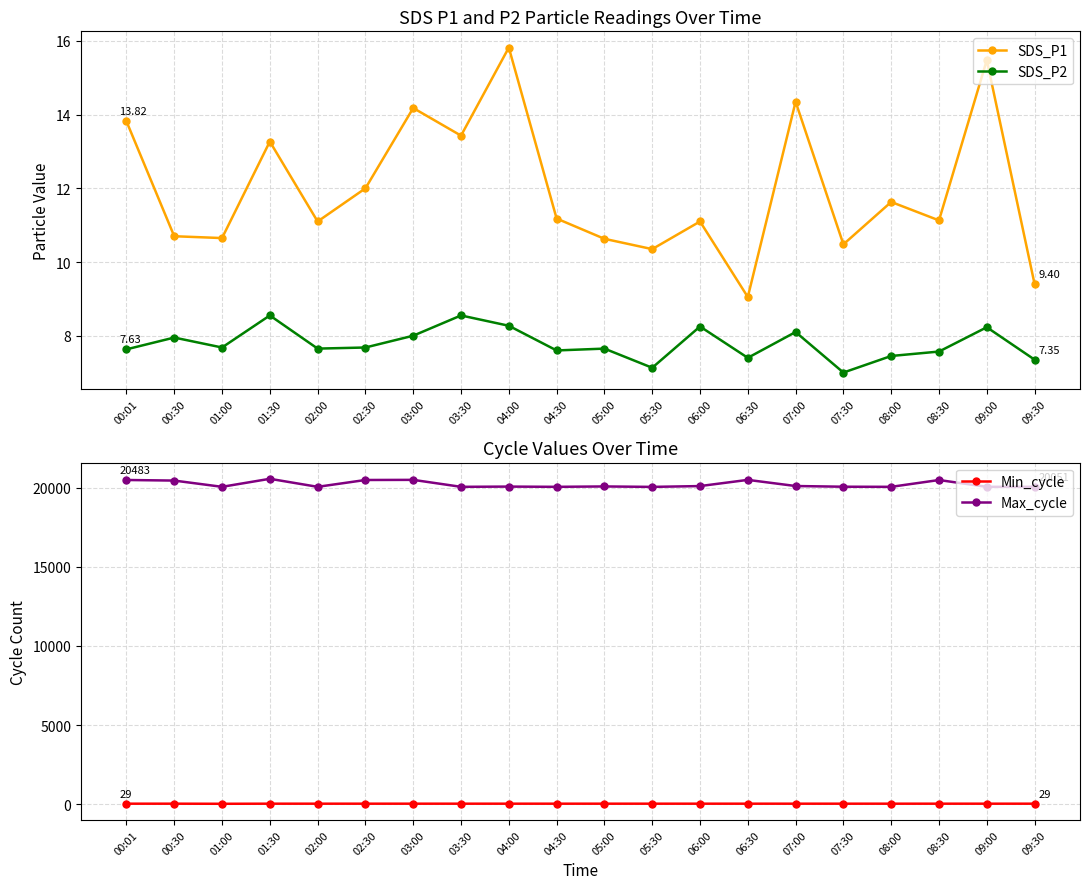

How many categories are shown in the chart?

20